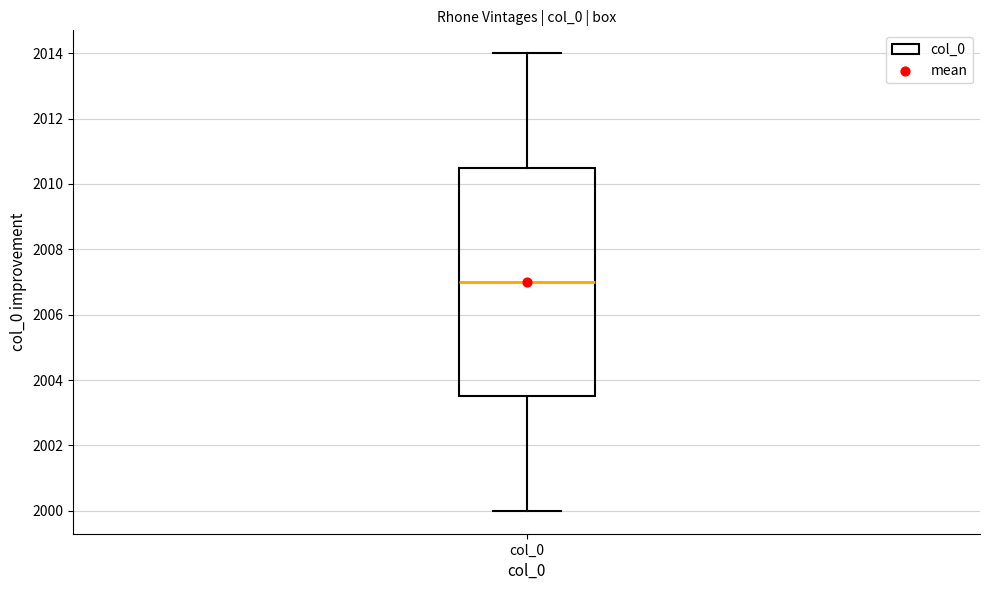

Transcribe this box plot: give where the median line is, the range the box spans, and where the two whiskers end, as read against the y-axis. The values are not printed on the chart, so give them approximately, as read against the axis.

median 2007.0, box 2003.6 to 2010.6, whiskers 2000.0 to 2014.0